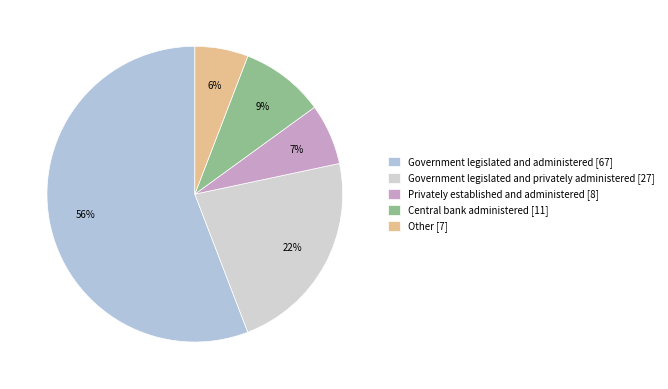

How much of the chart is everything except Government legislated and privately administered?

77.5%